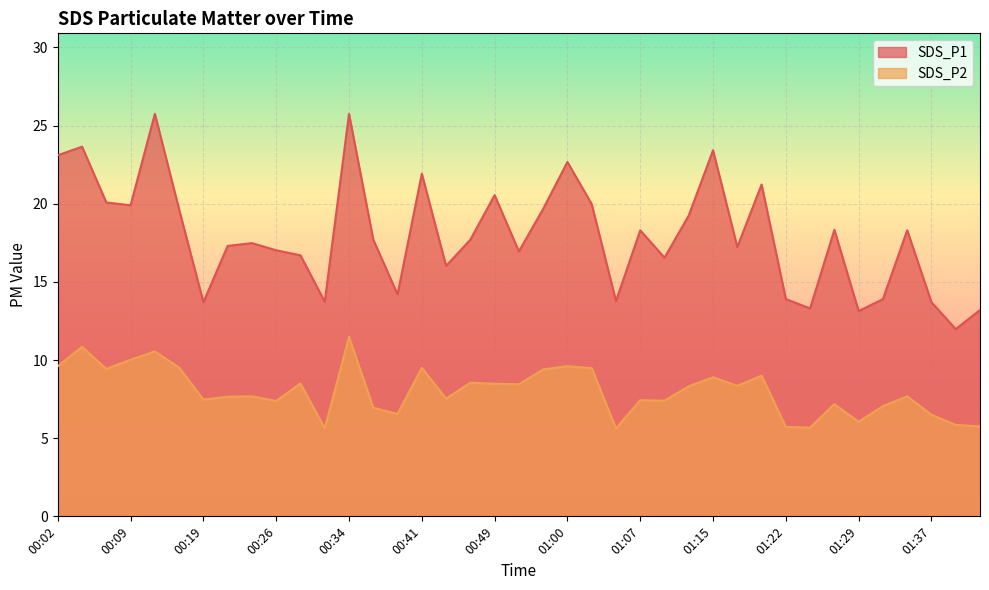

What are all the series names shown in the legend?

SDS_P1, SDS_P2